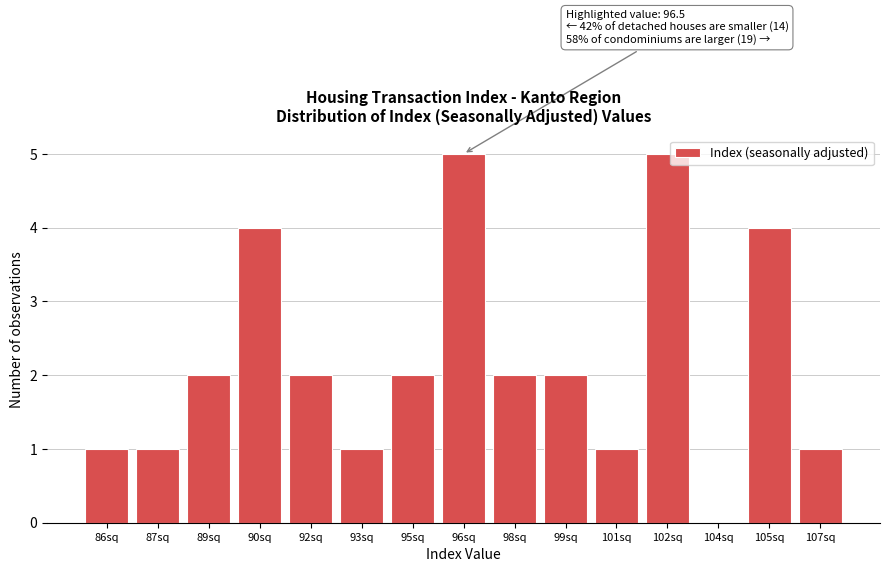

Reading left to right, list all the values displayed in this chart.

86sq=1	87sq=1	89sq=2	90sq=4	92sq=2	93sq=1	95sq=2	96sq=5	98sq=2	99sq=2	101sq=1	102sq=5	104sq=0	105sq=4	107sq=1